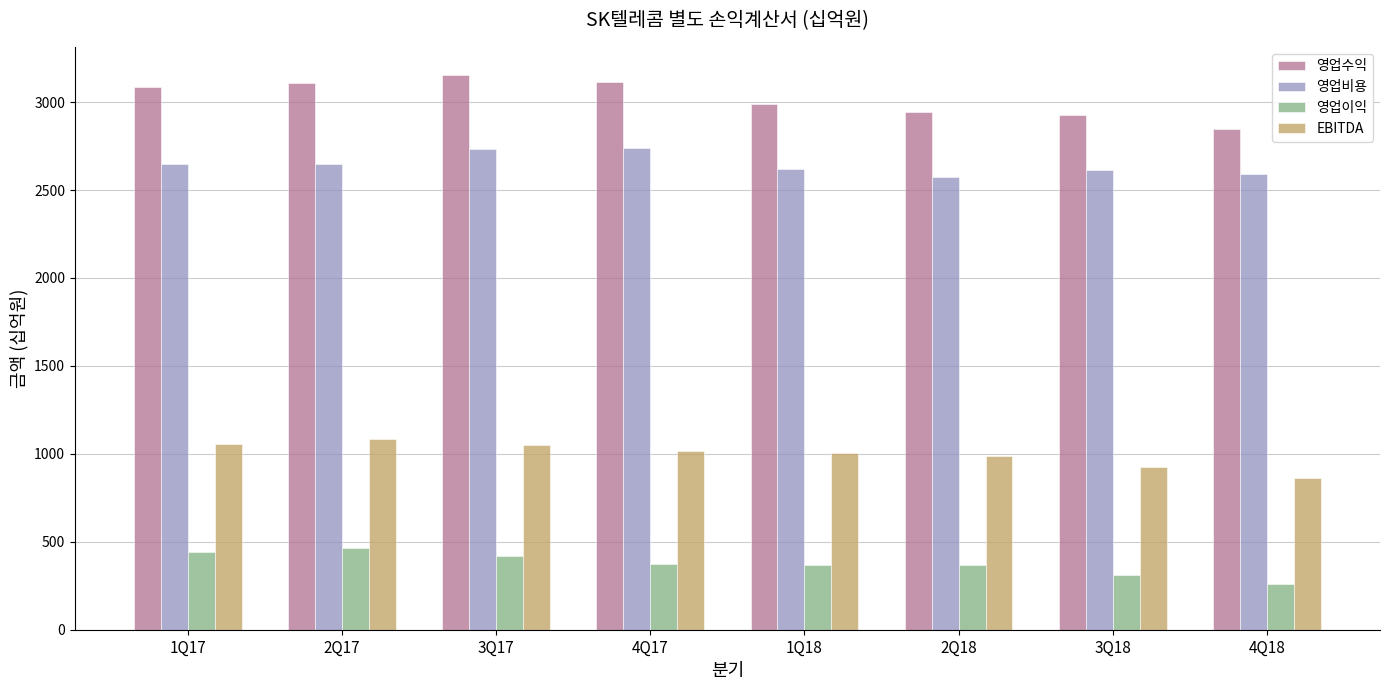

What is the average value of the 영업수익 series?

3021.7